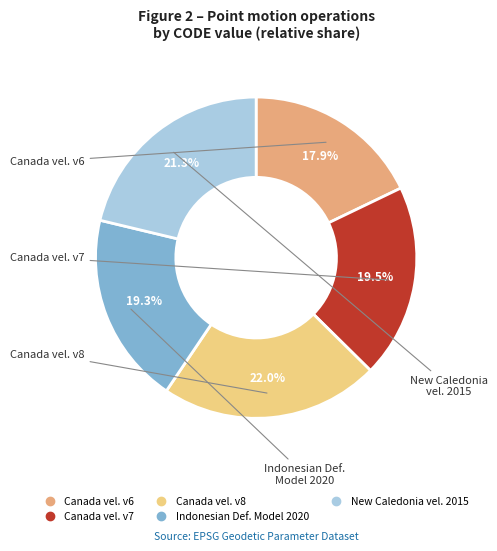

Is there a majority slice in this chart?

No